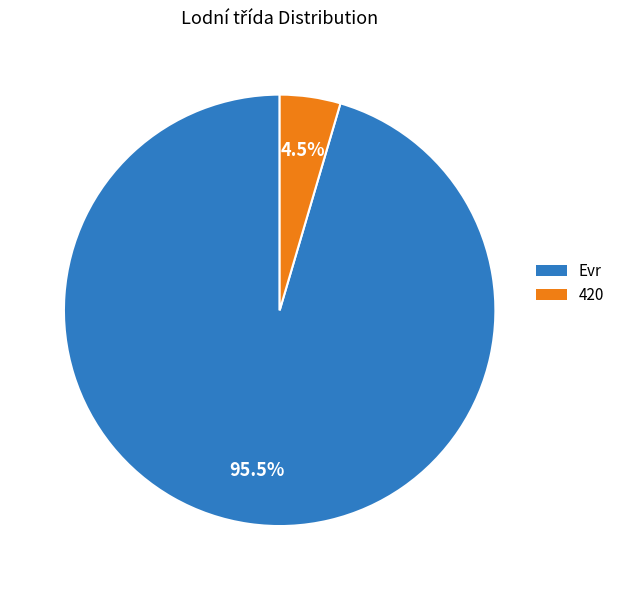

What portion of the pie excludes 420?

95.5%